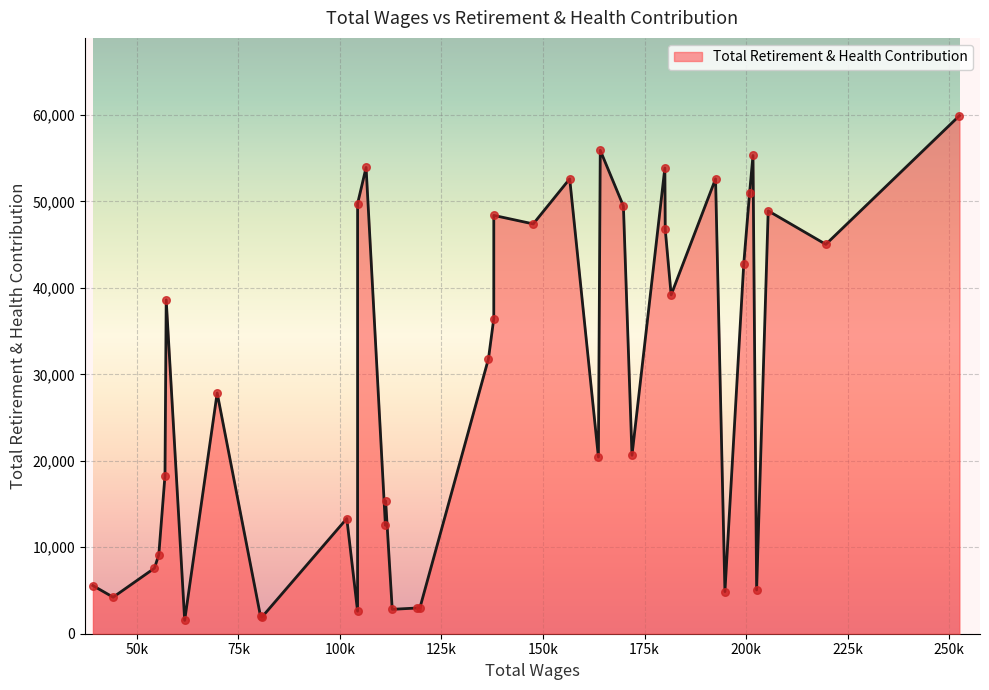

What is the maximum value shown in the chart?

59924